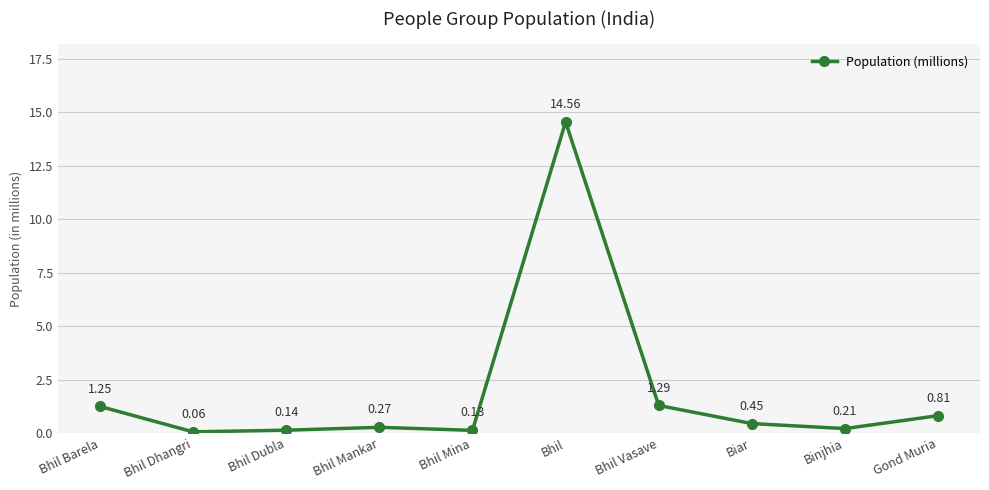

What is the change in value from Bhil Mankar to Binjhia?

-0.1